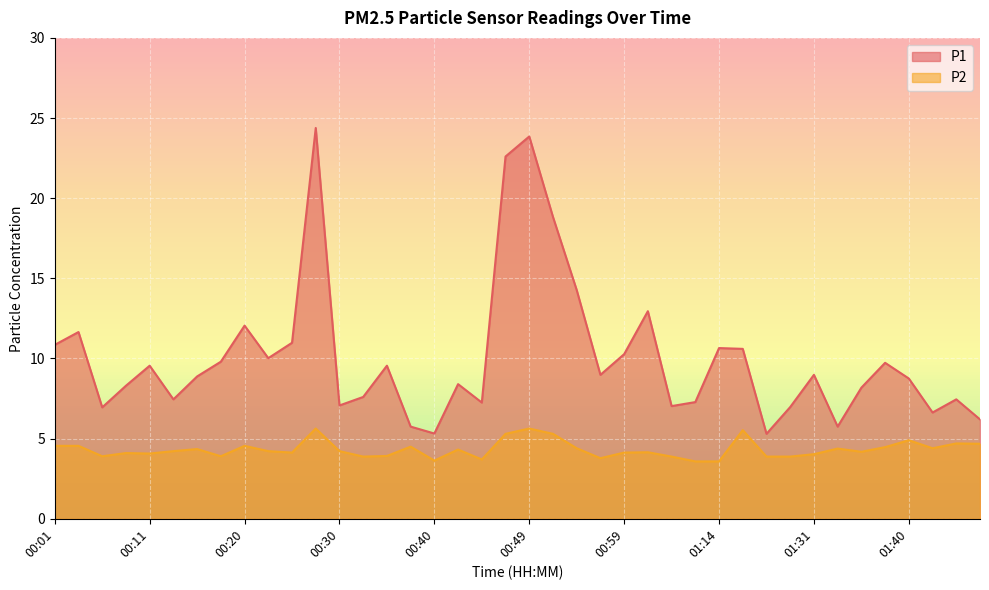

Reading left to right, transcribe all the data shown in this chart.

P1: 10.8	11.7	7.0	8.3	9.6	7.5	8.9	9.8	12.1	10.0	11.0	24.4	7.1	7.6	9.6	5.8	5.3	8.4	7.2	22.6	23.9	18.8	14.3	9.0	10.3	12.9	7.0	7.3	10.7	10.6	5.3	7.0	9.0	5.8	8.2	9.7	8.8	6.6	7.5	6.2
P2: 4.5	4.5	3.9	4.1	4.1	4.2	4.3	3.9	4.5	4.2	4.1	5.6	4.2	3.9	3.9	4.5	3.6	4.3	3.7	5.3	5.6	5.3	4.4	3.8	4.1	4.2	3.9	3.6	3.6	5.5	3.9	3.9	4.0	4.4	4.2	4.5	4.9	4.4	4.7	4.7